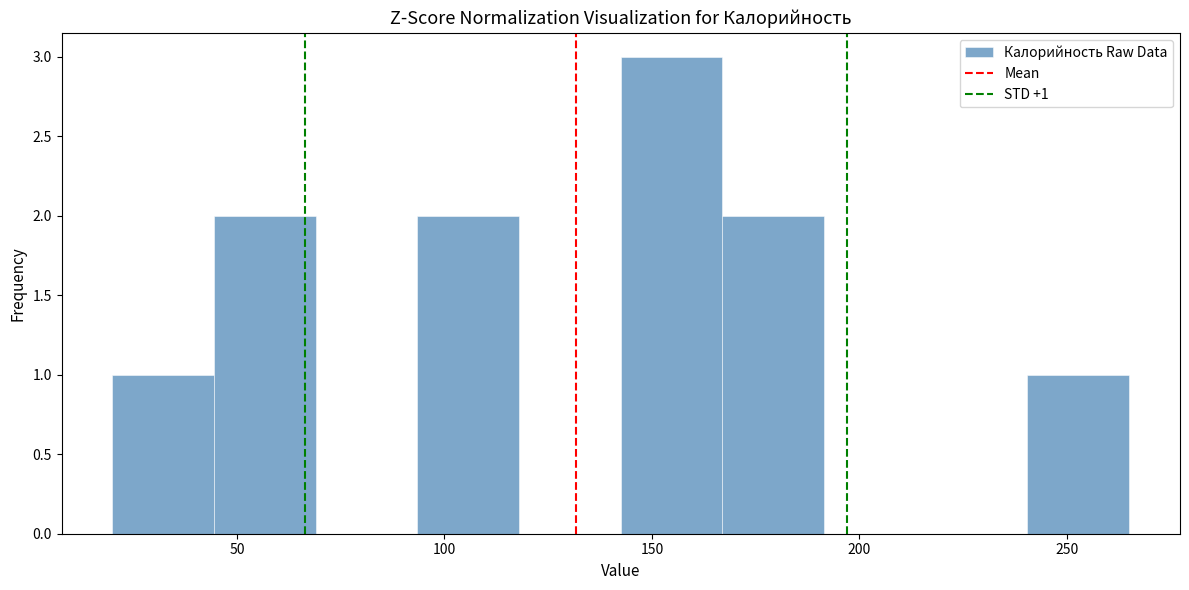

Which range on the x-axis has the tallest bar?

142.5 to 167.0